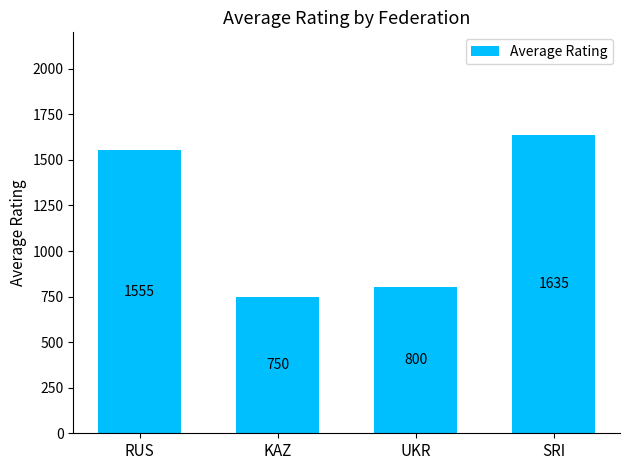

What is the label of the 1st bar from the right?

SRI